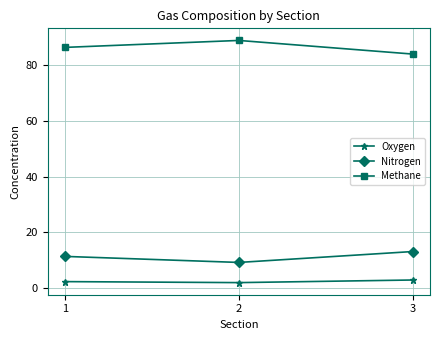

Rank the series by their maximum value, from lowest to highest.

Oxygen, Nitrogen, Methane